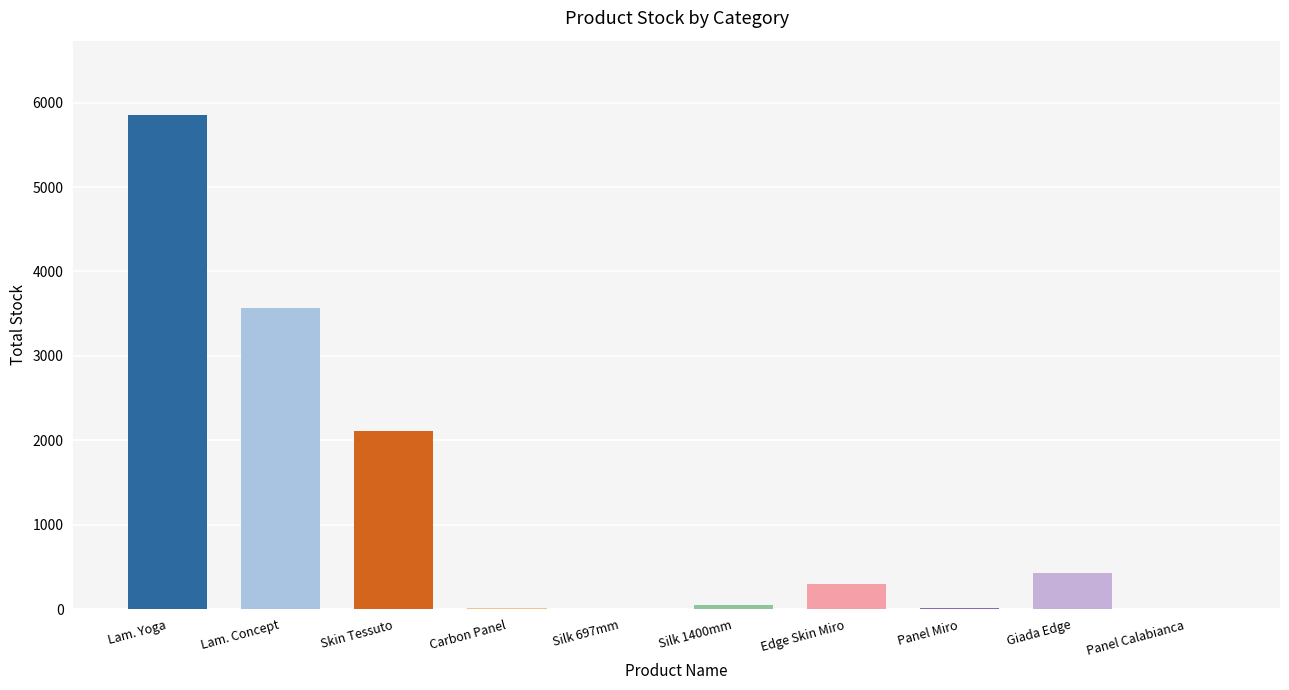

Which category has the highest value across all series?

Lam. Yoga